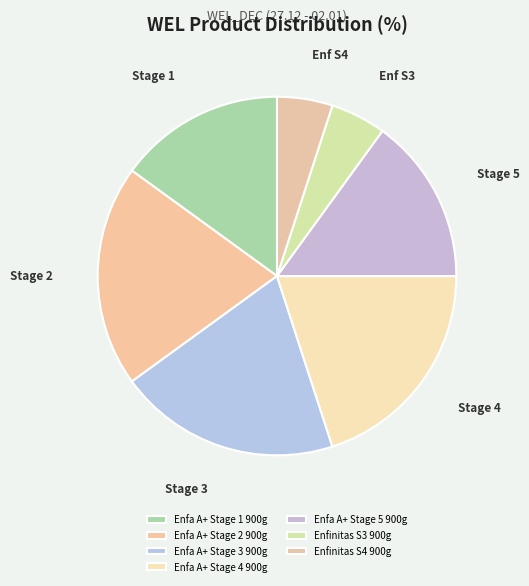

Is there a majority slice in this chart?

No